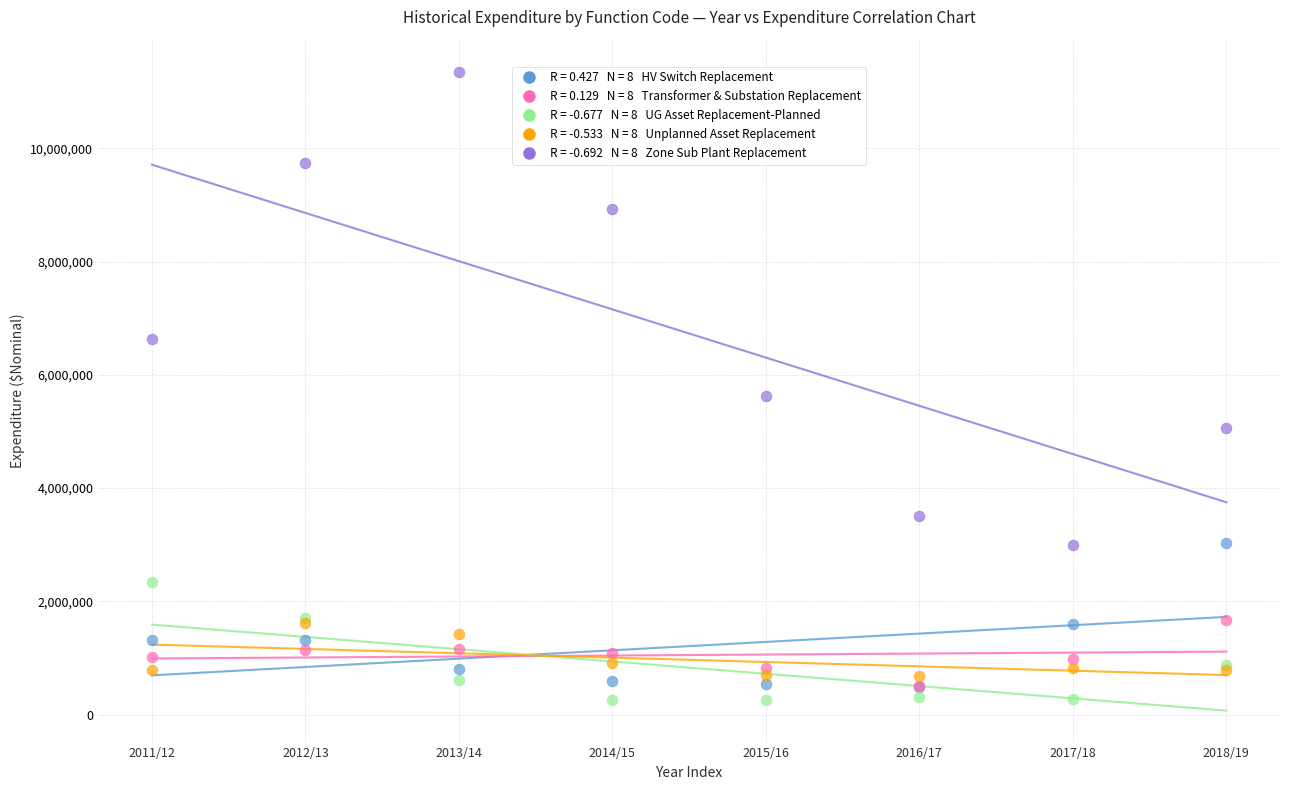

Across all series, what Y value is closest to 5804680?

5624226.0